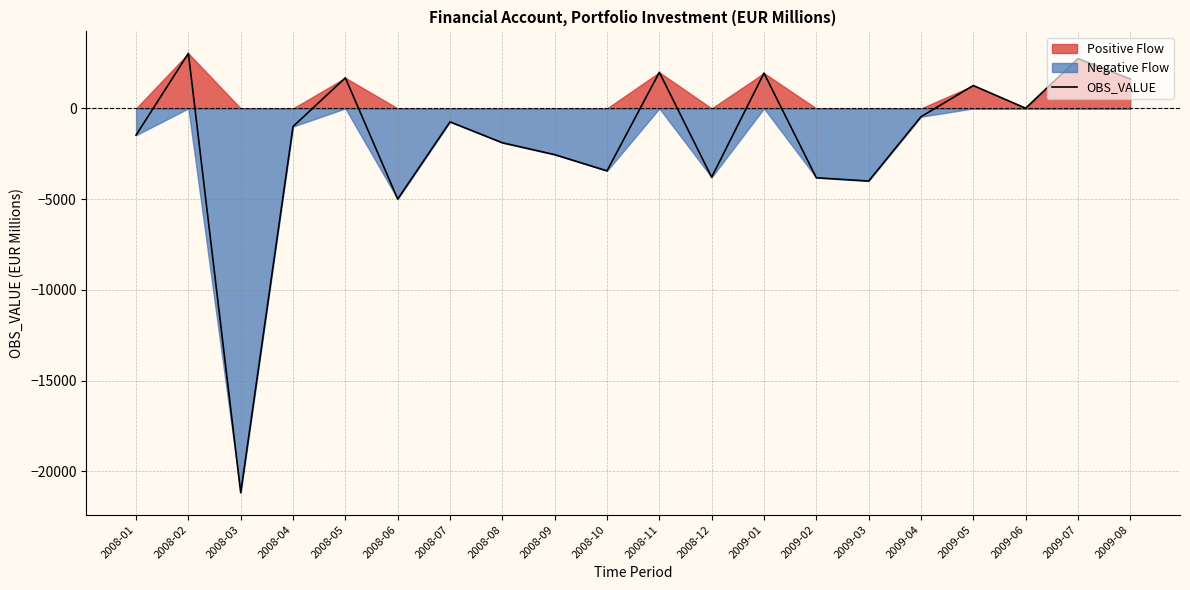

What is the label of the 10th point from the right?

2008-11